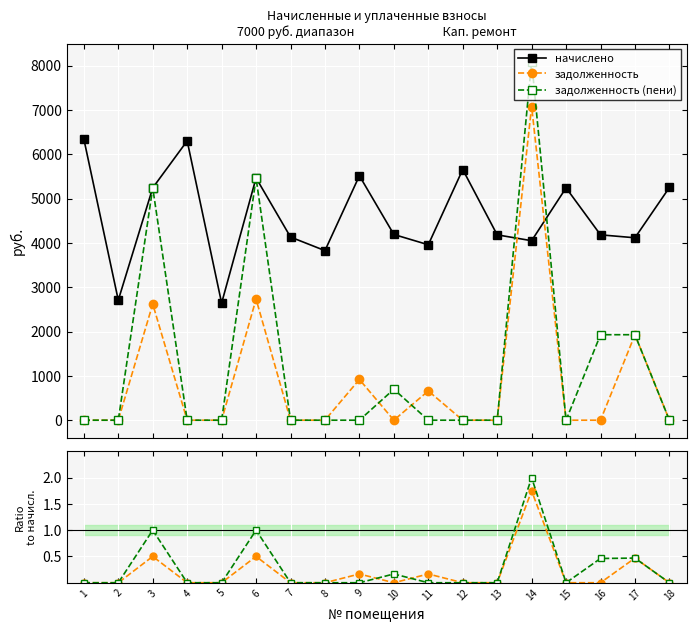

Where is the first local minimum for задолженность / начислено?

10